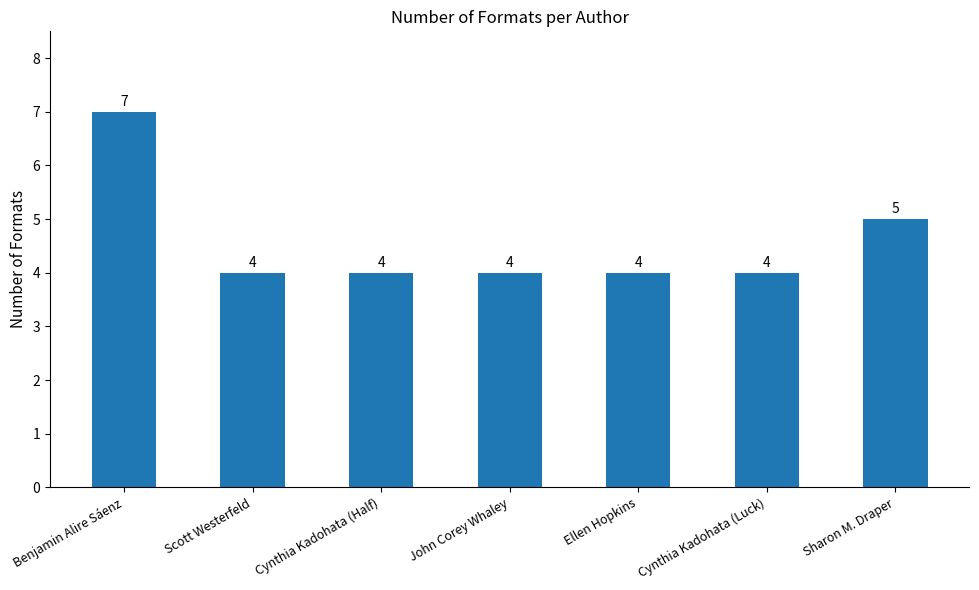

What is the sum of all values?

32